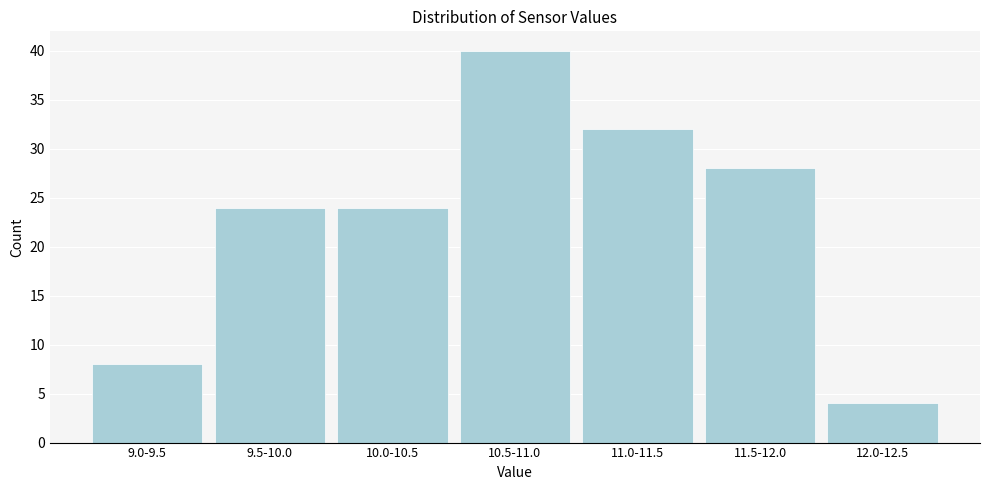

Reading right to left, transcribe all the data shown in this chart.

12.0-12.5=4	11.5-12.0=28	11.0-11.5=32	10.5-11.0=40	10.0-10.5=24	9.5-10.0=24	9.0-9.5=8